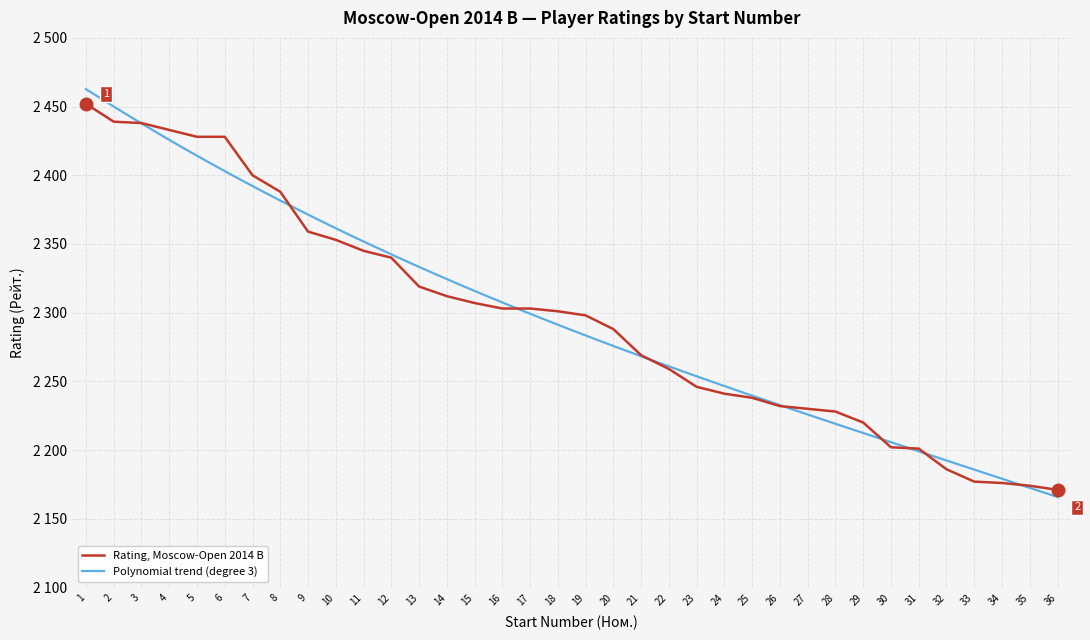

Reading left to right, what are all the values shown in this chart?

2452	2439	2438	2433	2428	2428	2400	2388	2359	2353	2345	2340	2319	2312	2307	2303	2303	2301	2298	2288	2269	2259	2246	2241	2238	2232	2230	2228	2220	2202	2201	2186	2177	2176	2174	2171